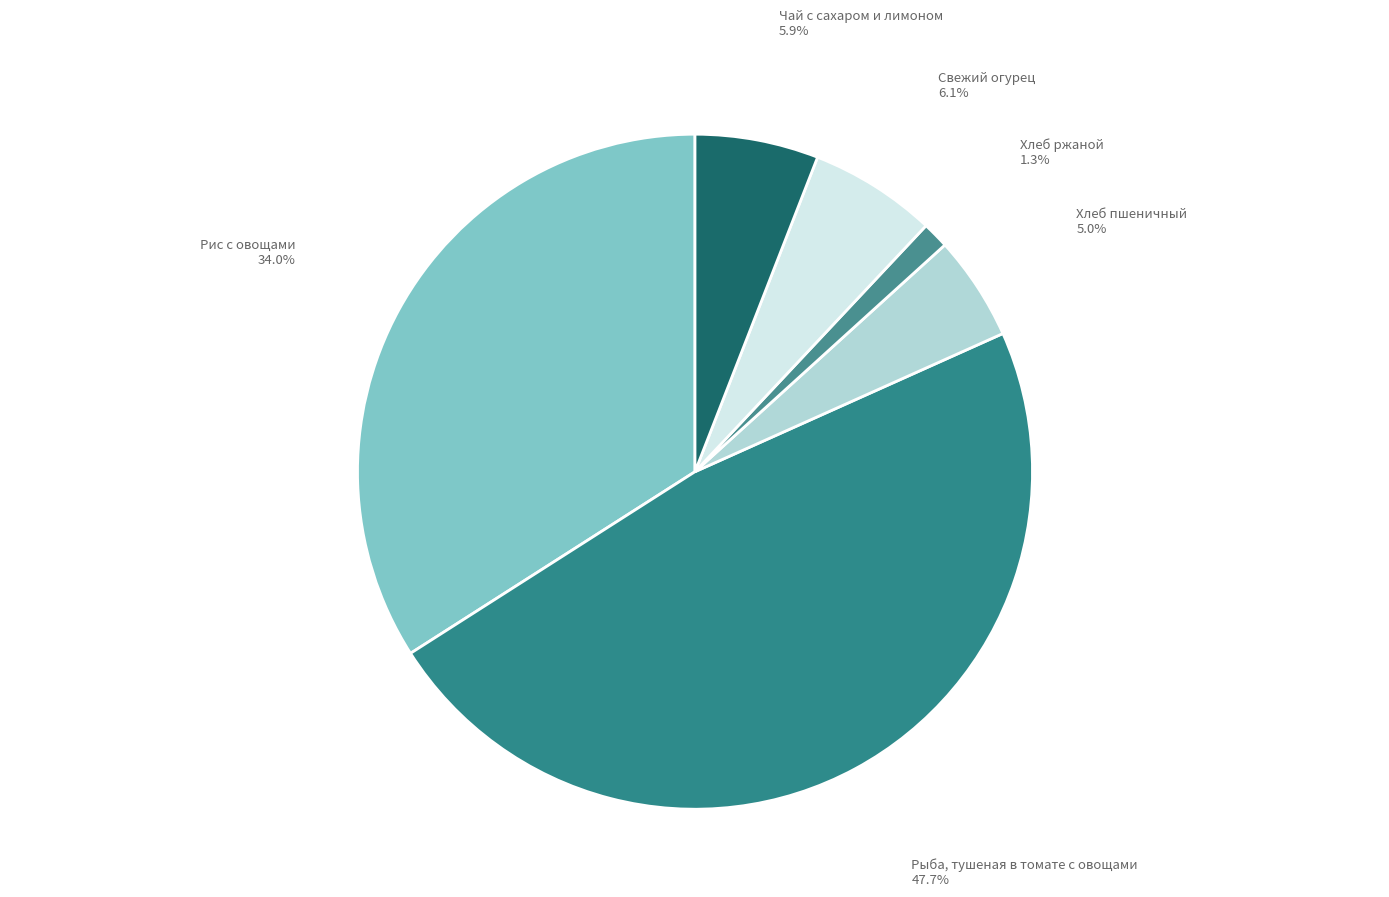

Which slice is the smallest?

Хлеб ржаной